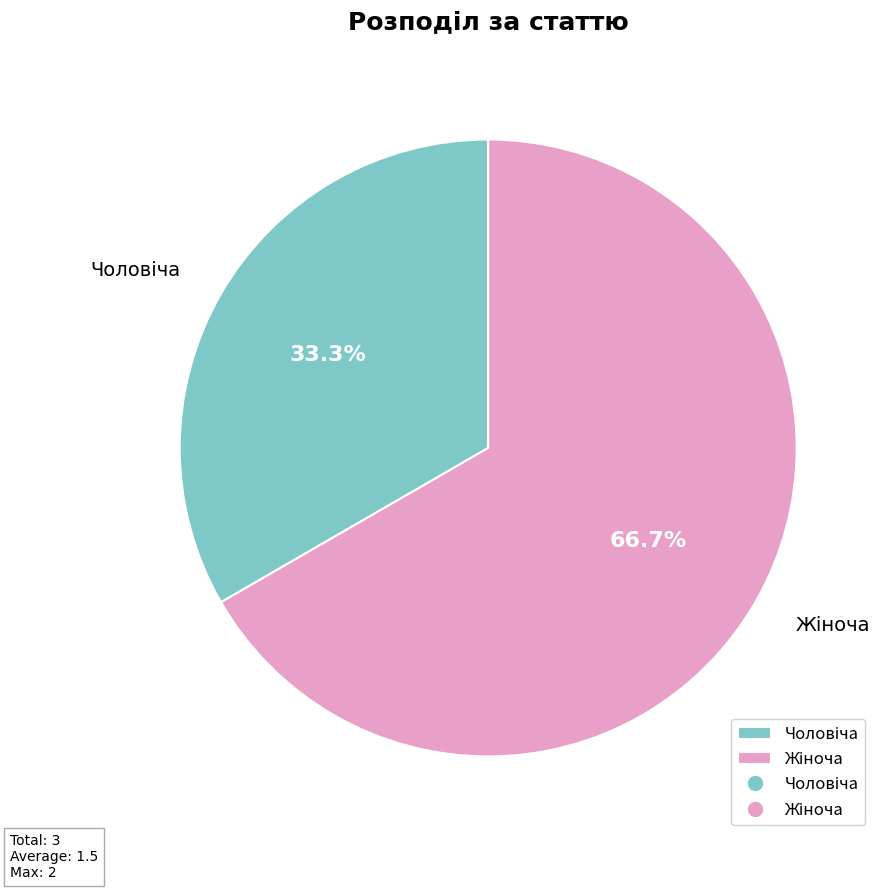

Does any single category account for the majority?

Yes